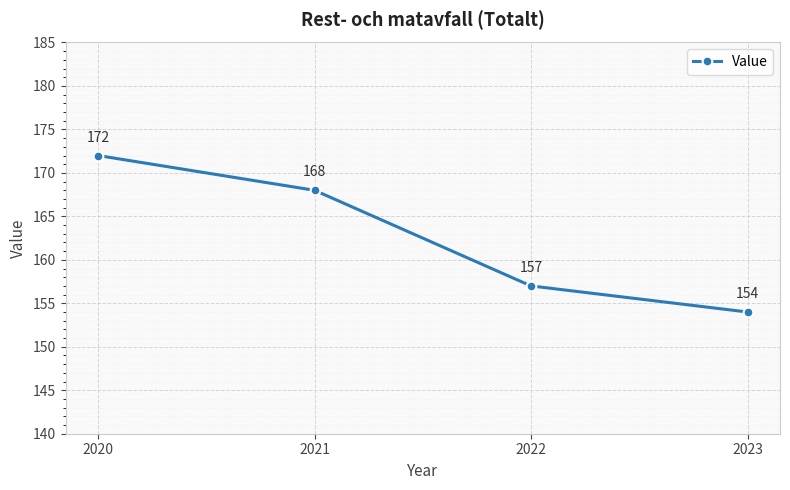

What is the sum of all values?

651